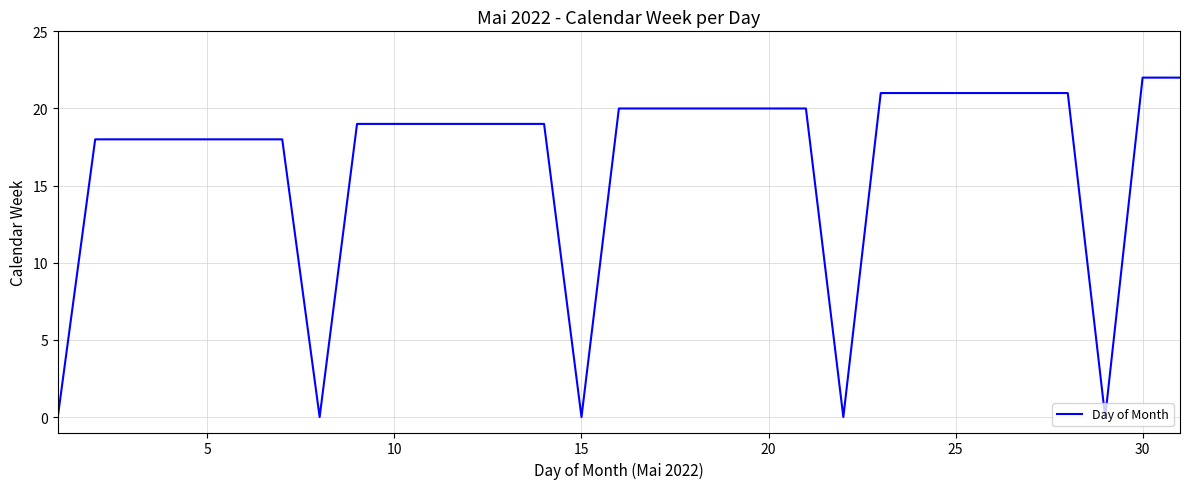

What is the difference between the maximum and minimum values?

22